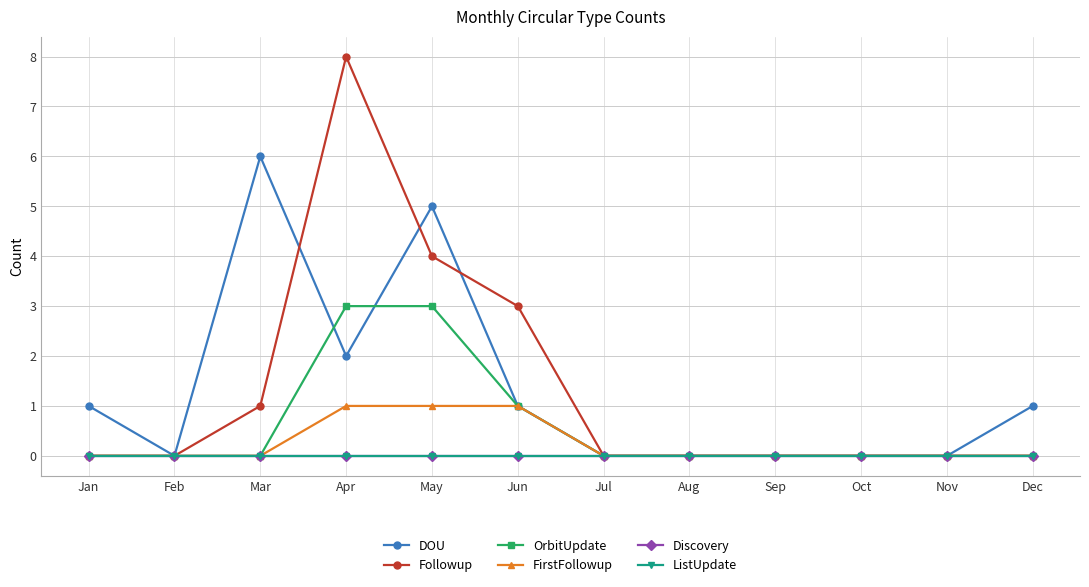

Reading left to right, list all the values displayed in this chart.

DOU: 1	0	6	2	5	1	0	0	0	0	0	1
Followup: 0	0	1	8	4	3	0	0	0	0	0	0
OrbitUpdate: 0	0	0	3	3	1	0	0	0	0	0	0
FirstFollowup: 0	0	0	1	1	1	0	0	0	0	0	0
Discovery: 0	0	0	0	0	0	0	0	0	0	0	0
ListUpdate: 0	0	0	0	0	0	0	0	0	0	0	0